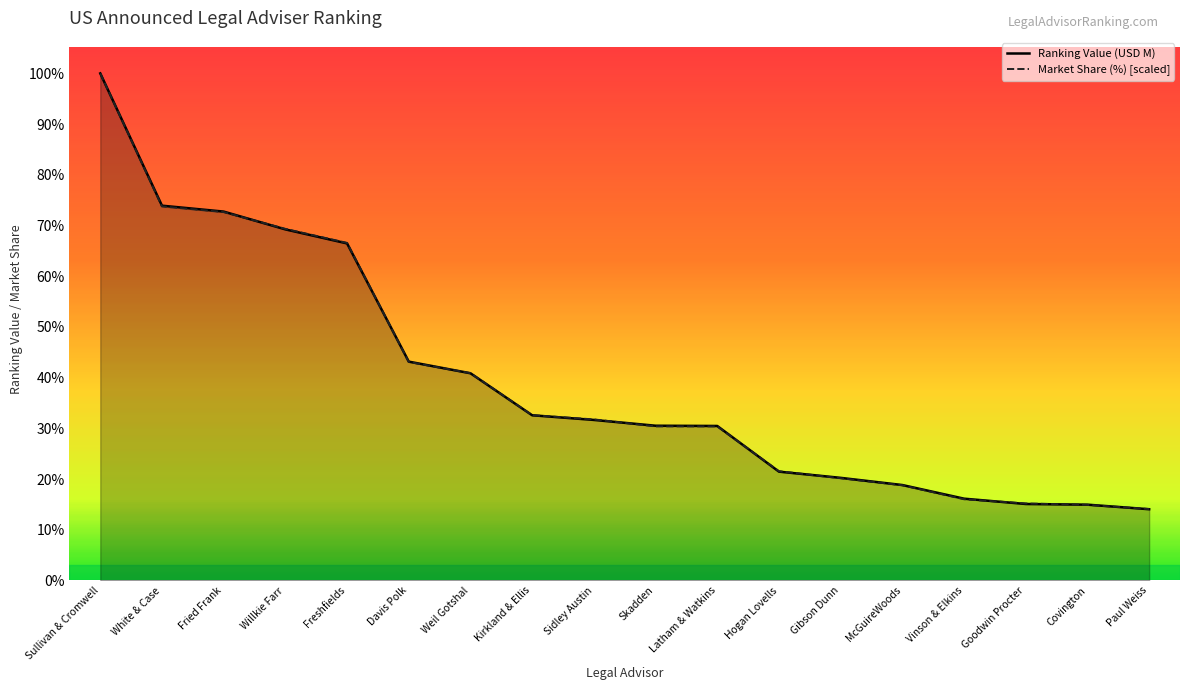

True or false: Market Share (%) has more than 0 interior local peaks.

False